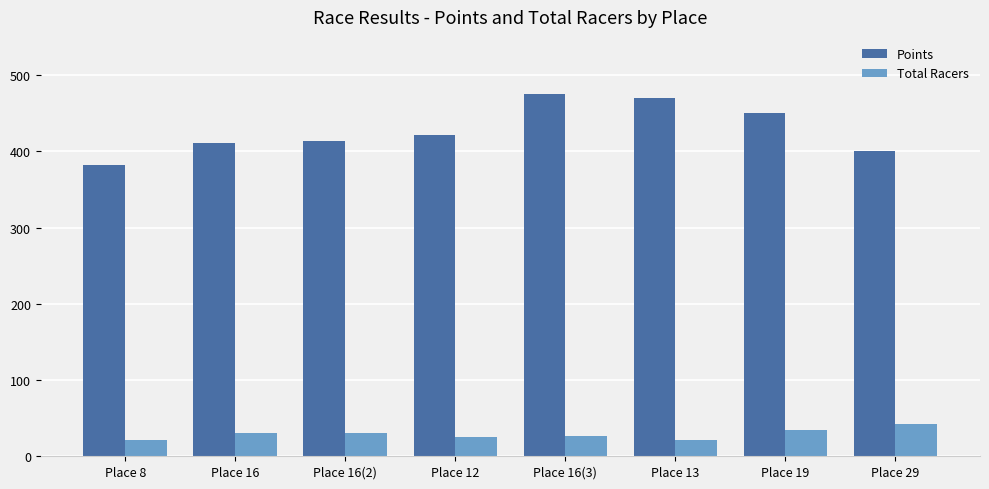

What is the sum of all Total Racers values?

230.0